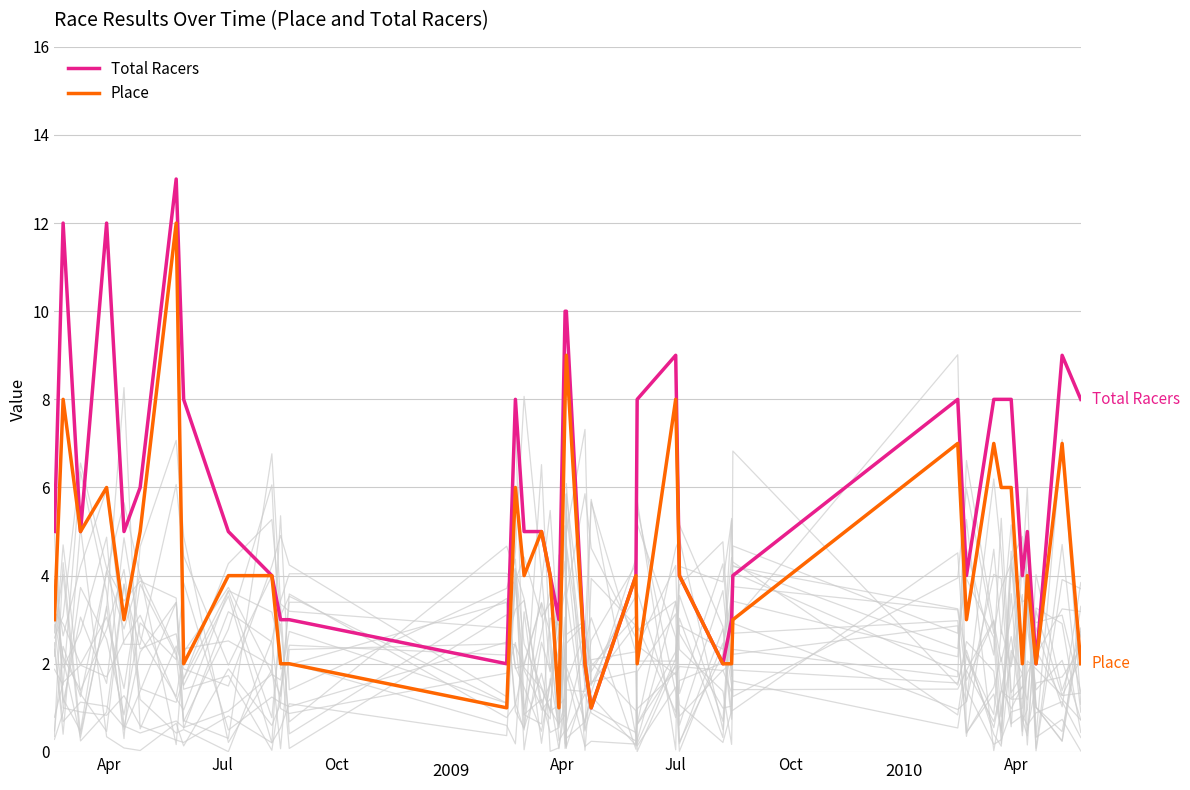

How many lines are shown in the chart?

2